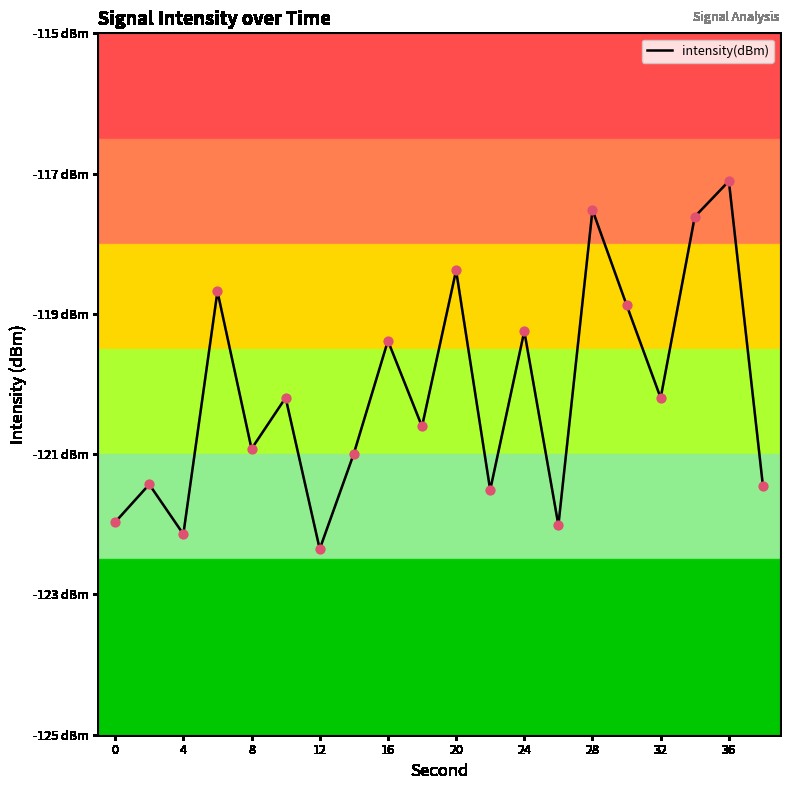

Which has a higher value, 8 or 28?

28